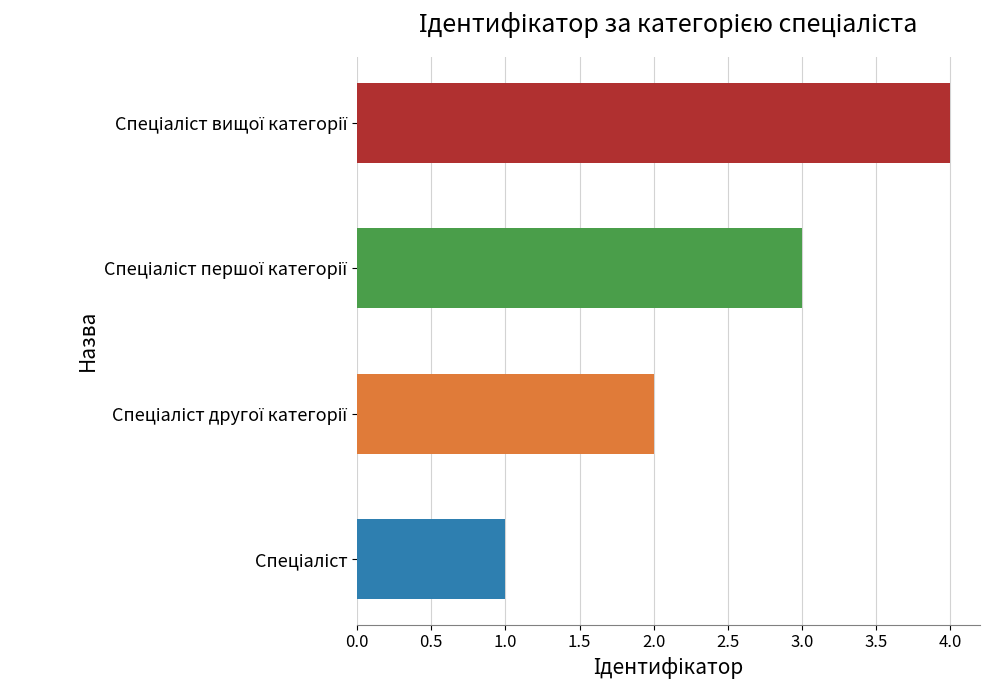

What is the sum of all values?

10